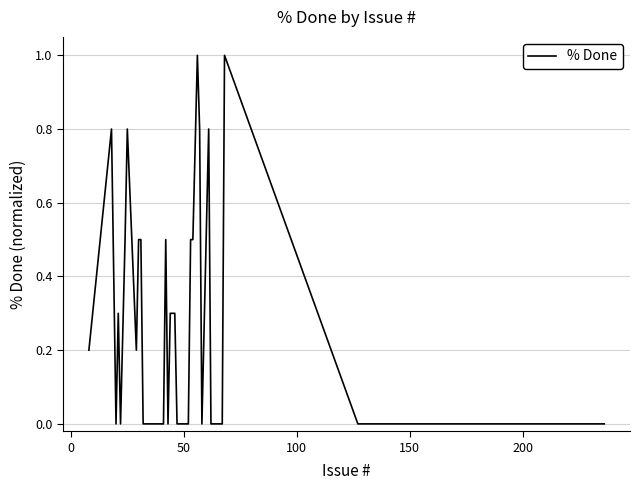

What is the maximum value shown in the chart?

1.0